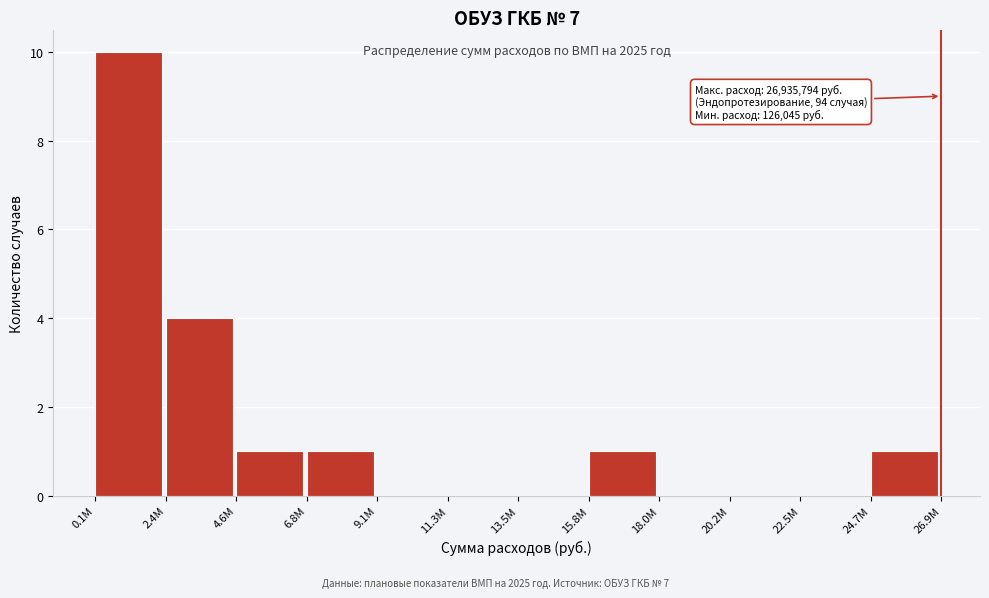

Reading left to right, list all the values displayed in this chart.

0.1M=10	2.4M=4	4.6M=1	6.8M=1	9.1M=0	11.3M=0	13.5M=0	15.8M=1	18.0M=0	20.2M=0	22.5M=0	24.7M=1